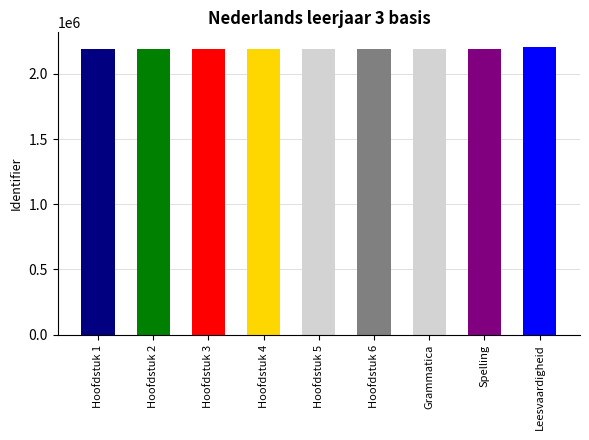

How many data points are less than 2192617?

4